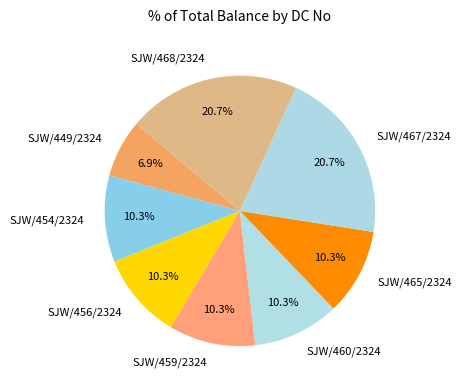

To the nearest percent, what percentage of the pie is SJW/460/2324?

10%